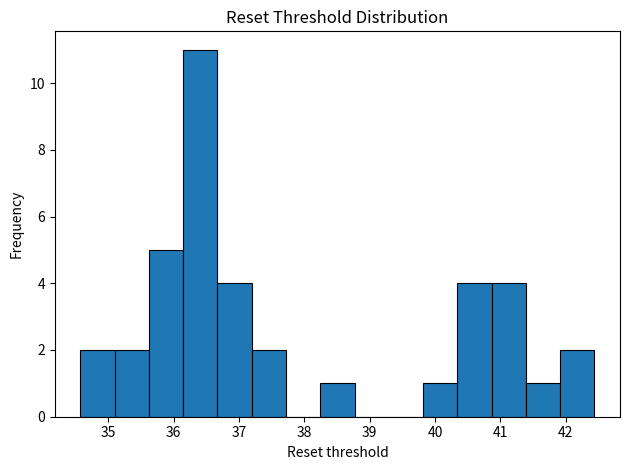

How tall is the bar that spans 41.4 to 41.9 on the x-axis? Neither the bar edges nor the heights are printed on the chart, so give them approximately, as read against the axes.

1